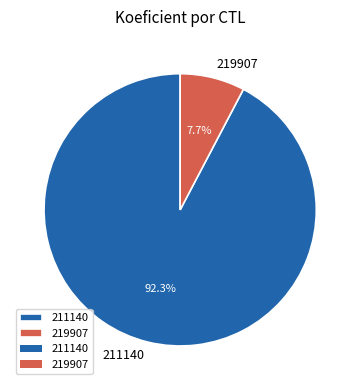

Count the number of slices in the pie.

2